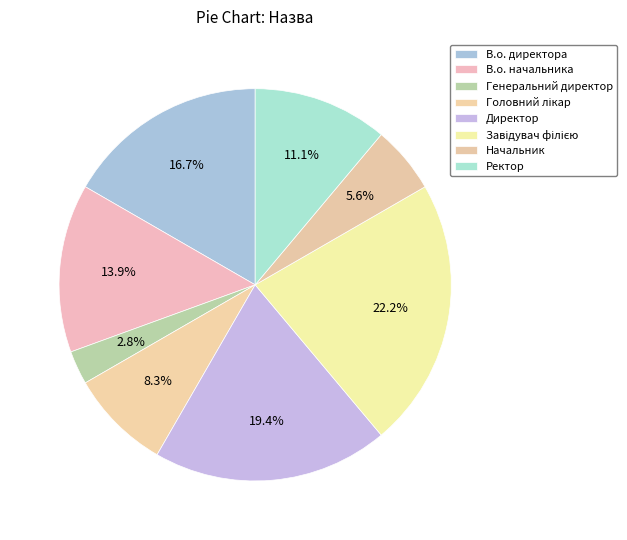

How many slices are in this pie chart?

8